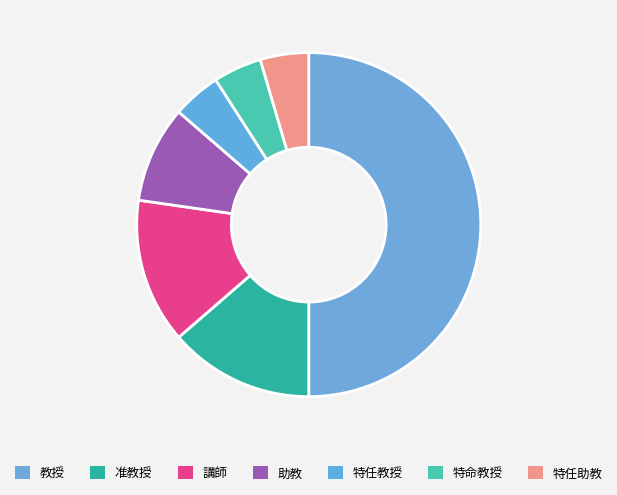

To the nearest percent, what is the average slice percentage?

14%